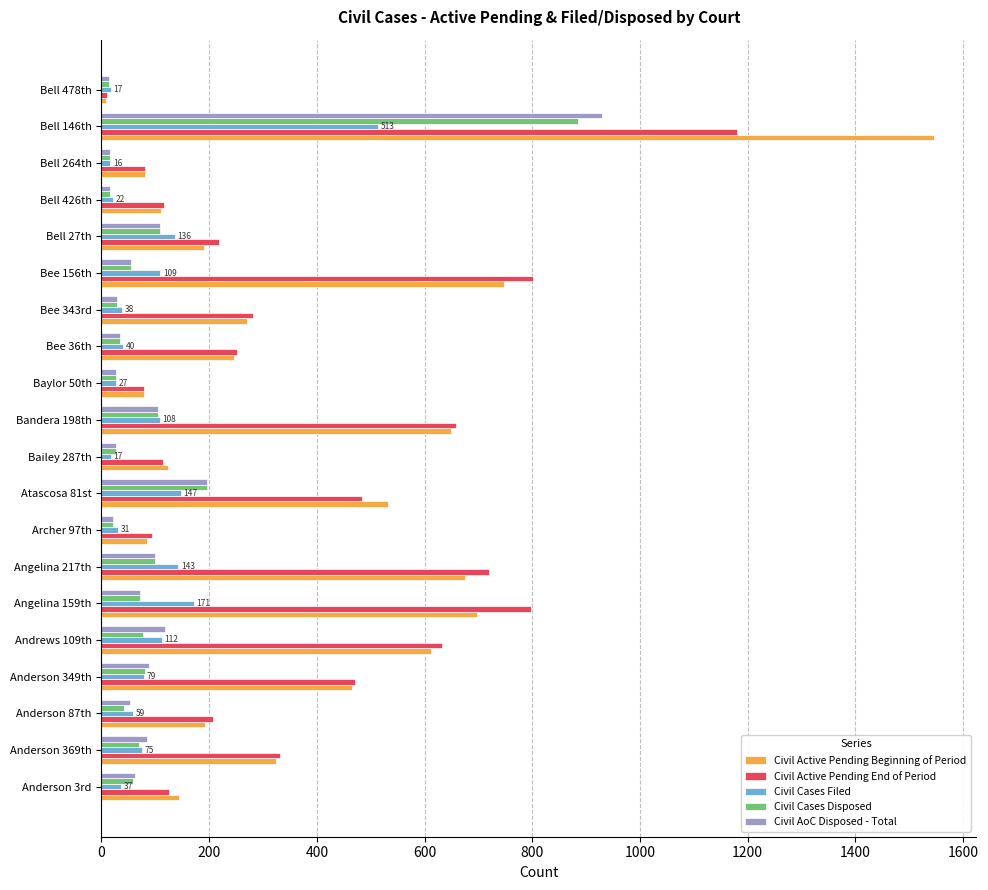

Which series has the largest range (max minus min)?

Civil Active Pending Beginning of Period